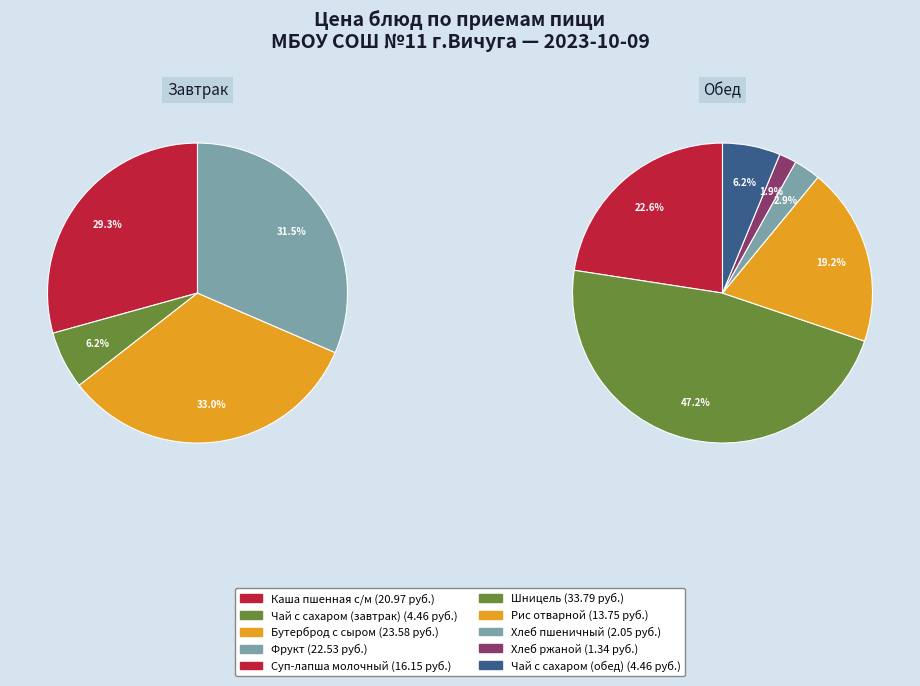

What portion of the pie excludes Хлеб пшеничный?

98.6%